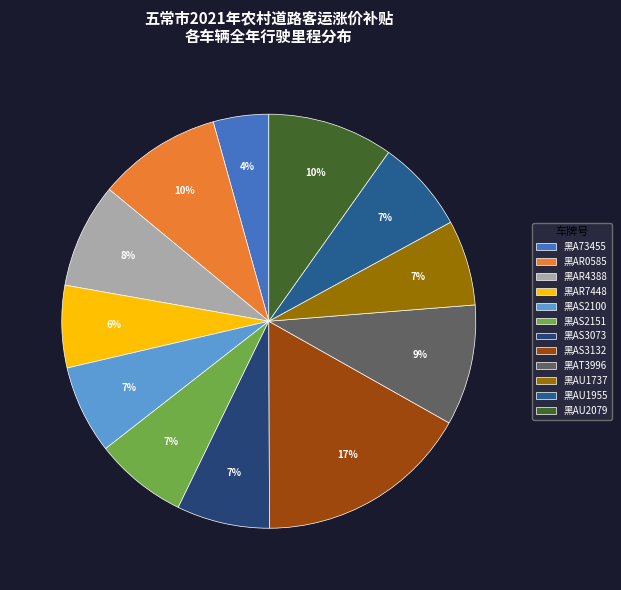

How much of the chart is everything except 黑AT3996?

90.6%